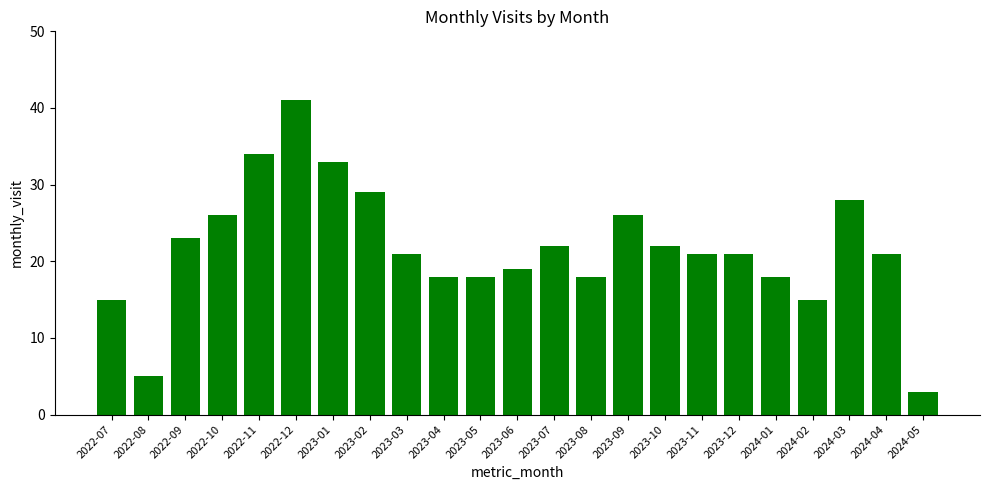

What is the label of the 2nd bar from the right?

2024-04